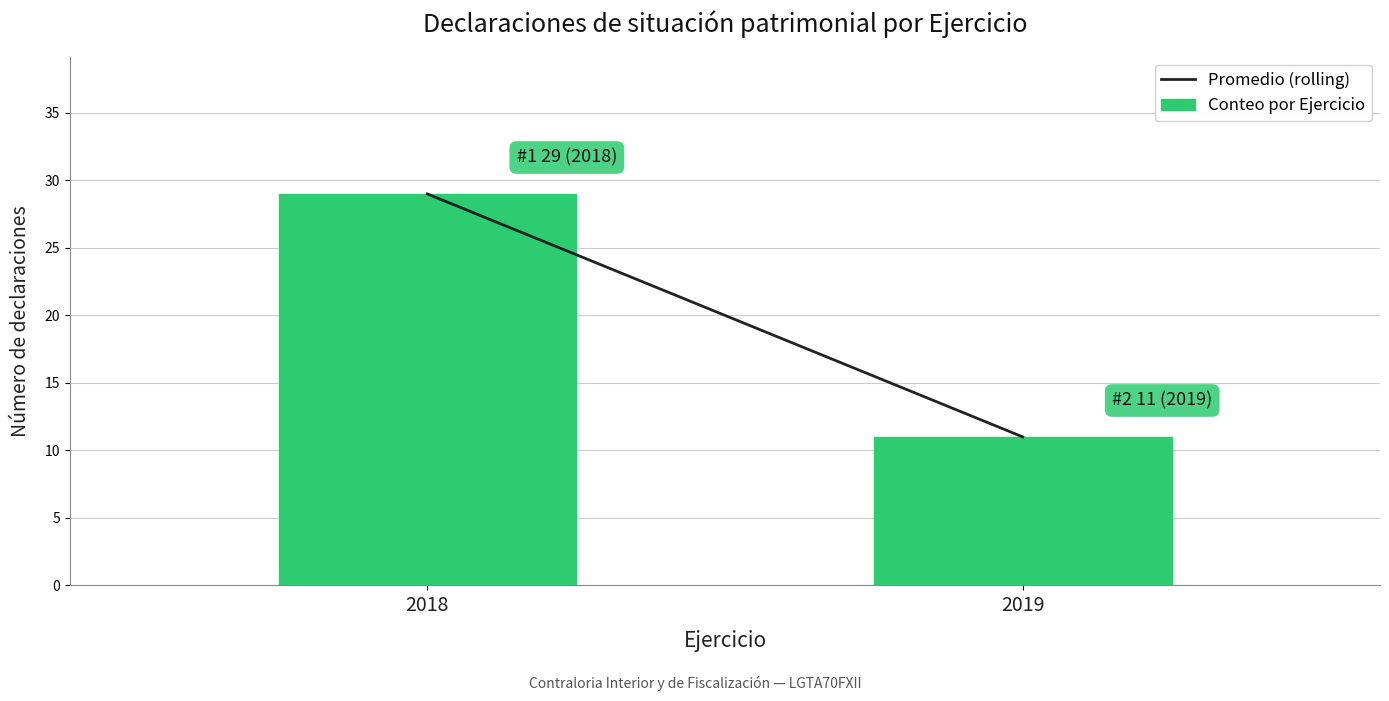

Reading left to right, list all the values displayed in this chart.

2018=29	2019=11